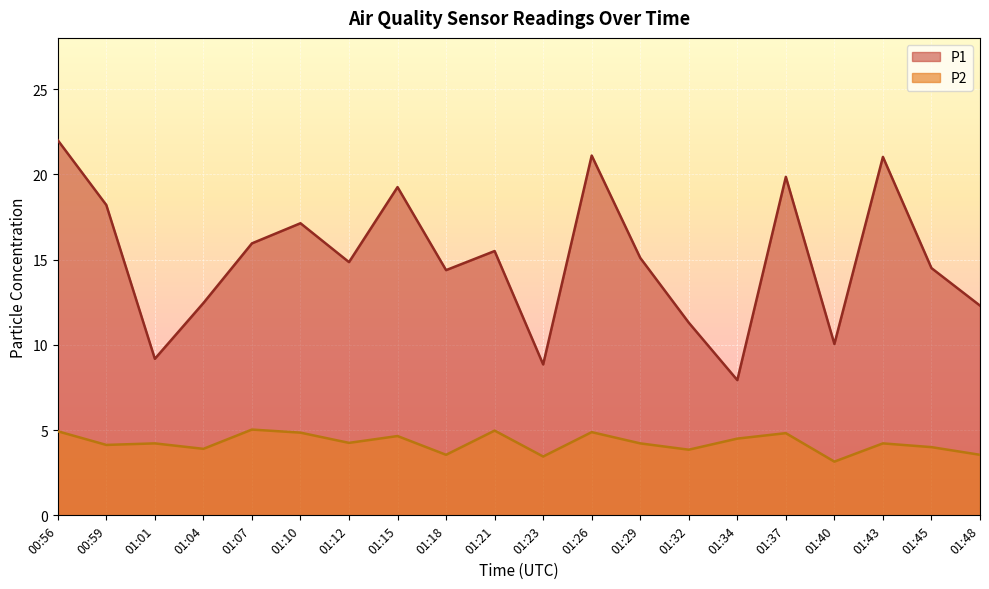

What is the label of the 11th point from the left?

01:23